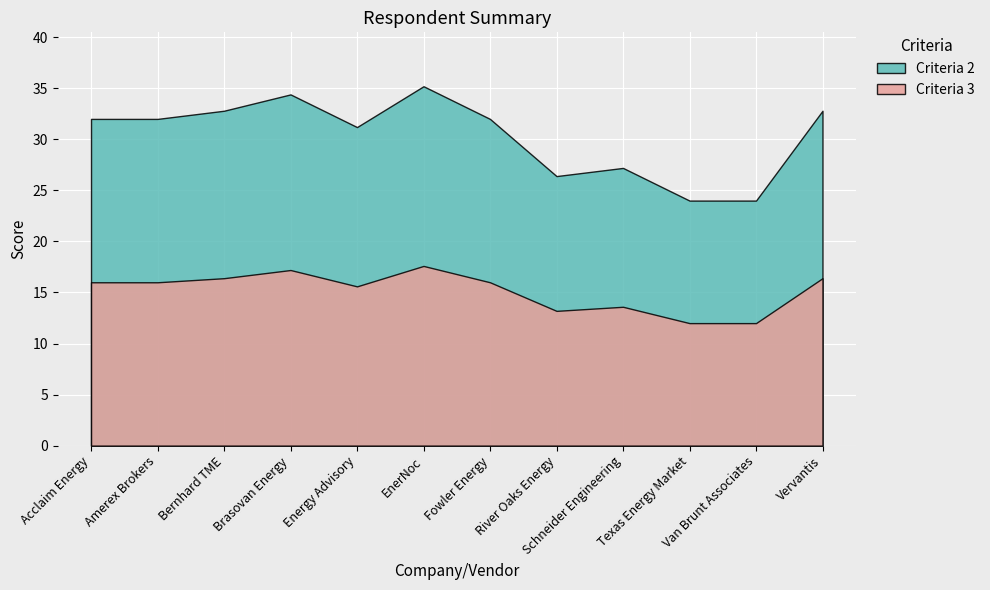

What is the label of the 4th point from the left?

Brasovan Energy